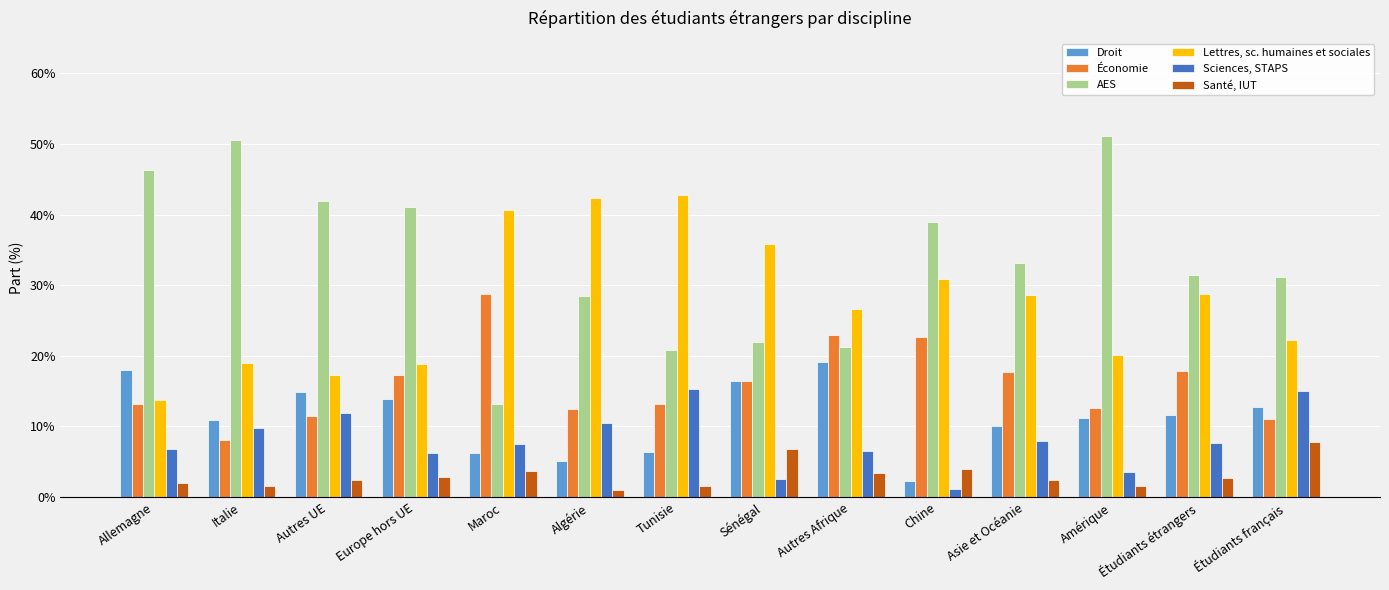

What is the total value across all series at Allemagne?

1.0